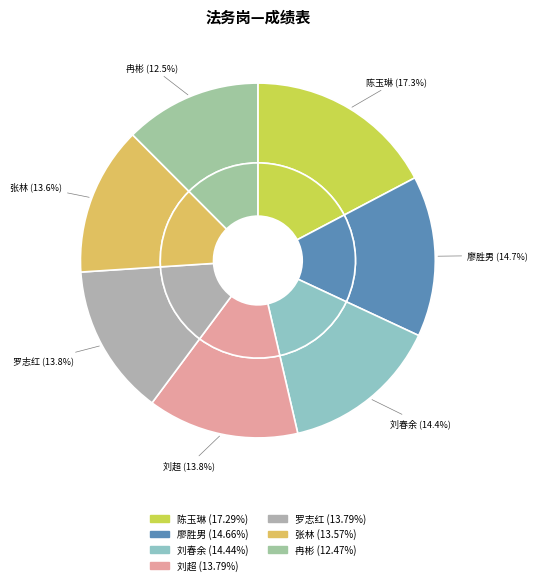

What is the smallest slice in the pie chart?

冉彬